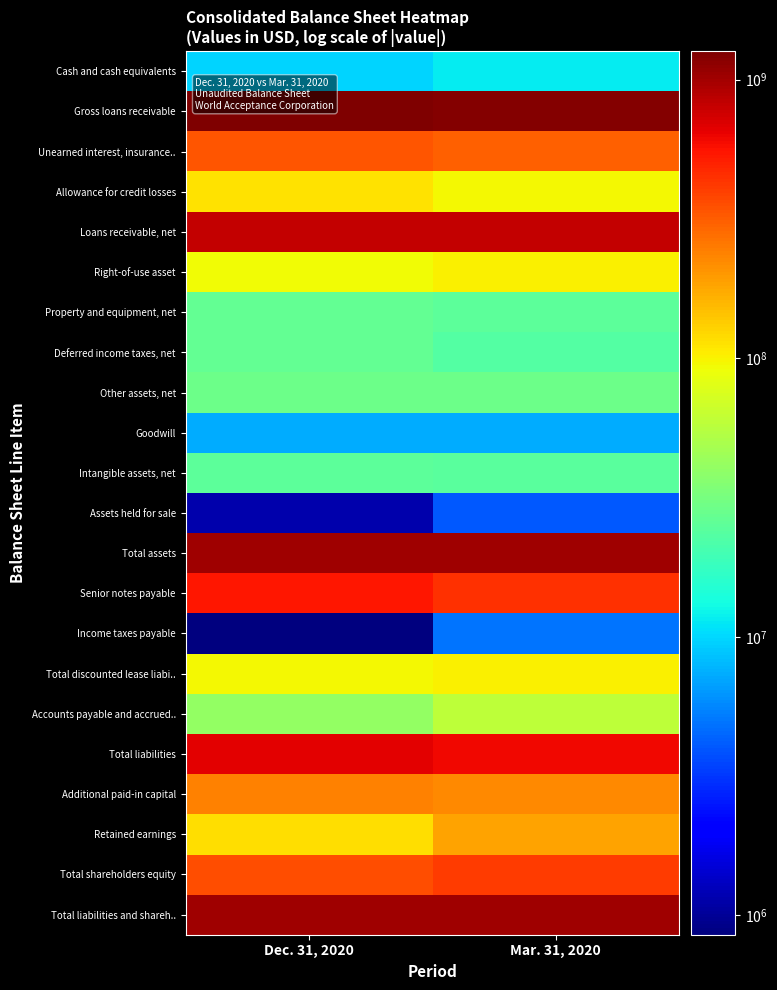

At how many categories does at least one series exceed 629494560?

2